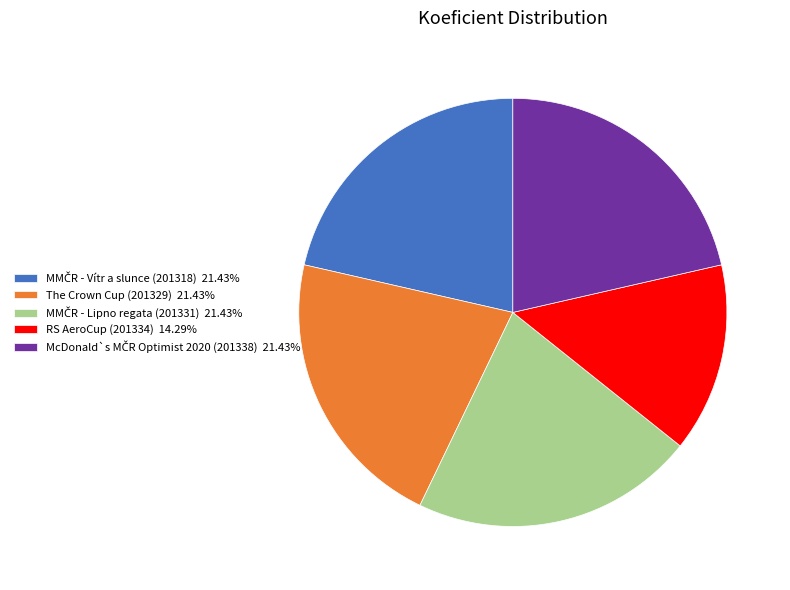

How many slices are in this pie chart?

5